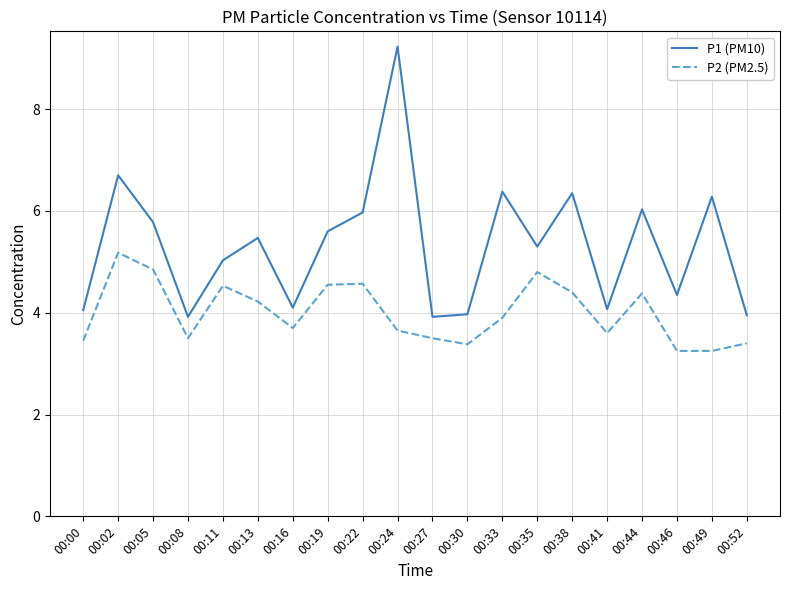

What is the difference between the maximum and minimum values in the P2 (PM2.5) series?

1.9